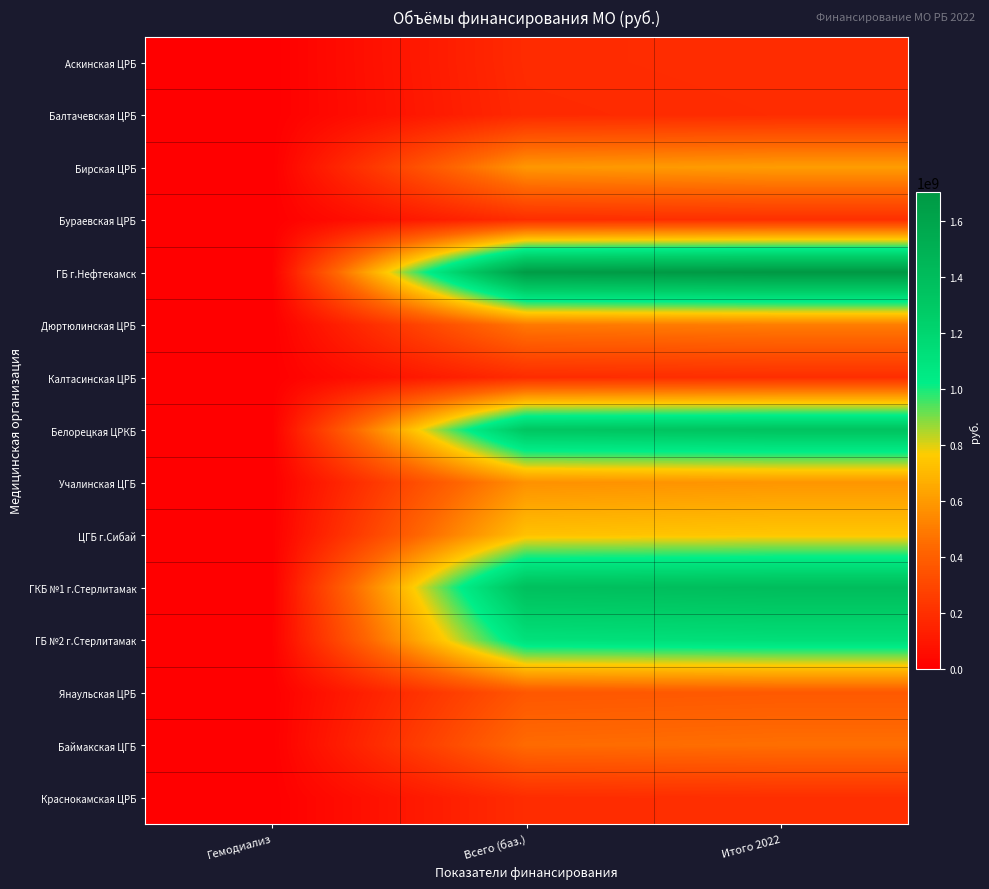

Reading left to right, list all the values displayed in this chart.

Аскинская ЦРБ: Гемодиализ=0	Всего (баз.)=182441718	Итого 2022=191741737
Балтачевская ЦРБ: Гемодиализ=0	Всего (баз.)=175850658	Итого 2022=186789706
Бирская ЦРБ: Гемодиализ=0	Всего (баз.)=591927948	Итого 2022=610340424
Бураевская ЦРБ: Гемодиализ=0	Всего (баз.)=190709188	Итого 2022=200618754
ГБ г.Нефтекамск: Гемодиализ=3029100	Всего (баз.)=1667526482	Итого 2022=1702367508
Дюртюлинская ЦРБ: Гемодиализ=0	Всего (баз.)=492145973	Итого 2022=504768914
Калтасинская ЦРБ: Гемодиализ=0	Всего (баз.)=184855776	Итого 2022=194279699
Белорецкая ЦРКБ: Гемодиализ=2387150	Всего (баз.)=1319711984	Итого 2022=1345354565
Учалинская ЦГБ: Гемодиализ=0	Всего (баз.)=571544704	Итого 2022=586143879
ЦГБ г.Сибай: Гемодиализ=2388000	Всего (баз.)=731393187	Итого 2022=748817540
ГКБ №1 г.Стерлитамак: Гемодиализ=0	Всего (баз.)=1373565362	Итого 2022=1397109452
ГБ №2 г.Стерлитамак: Гемодиализ=5864850	Всего (баз.)=1116268175	Итого 2022=1134709048
Янаульская ЦРБ: Гемодиализ=0	Всего (баз.)=364391765	Итого 2022=375070902
Баймакская ЦГБ: Гемодиализ=0	Всего (баз.)=444694654	Итого 2022=457803161
Краснокамская ЦРБ: Гемодиализ=0	Всего (баз.)=188033257	Итого 2022=197334609